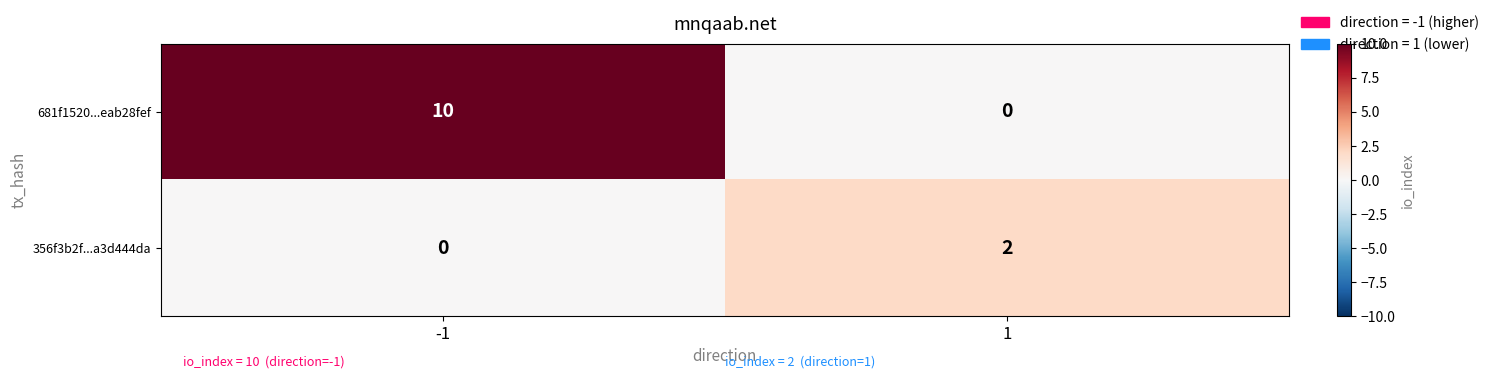

Which series has the widest spread of values?

681f1520...eab28fef